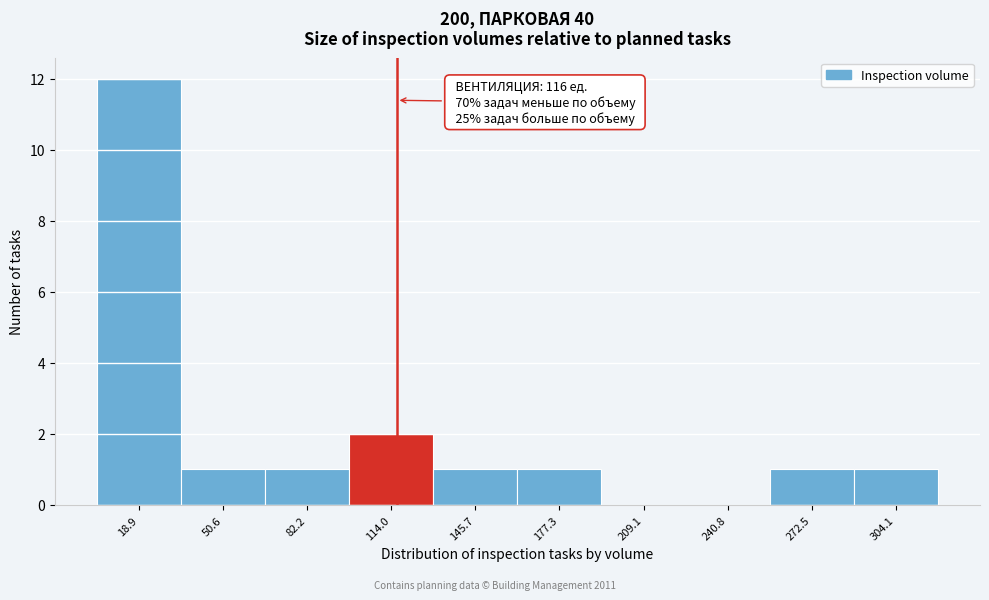

Over which range of the x-axis is the bar tallest?

5 to 35